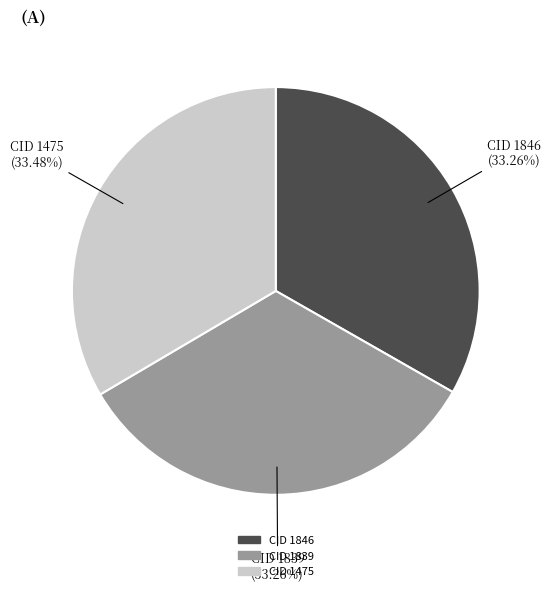

Is there a majority slice in this chart?

No